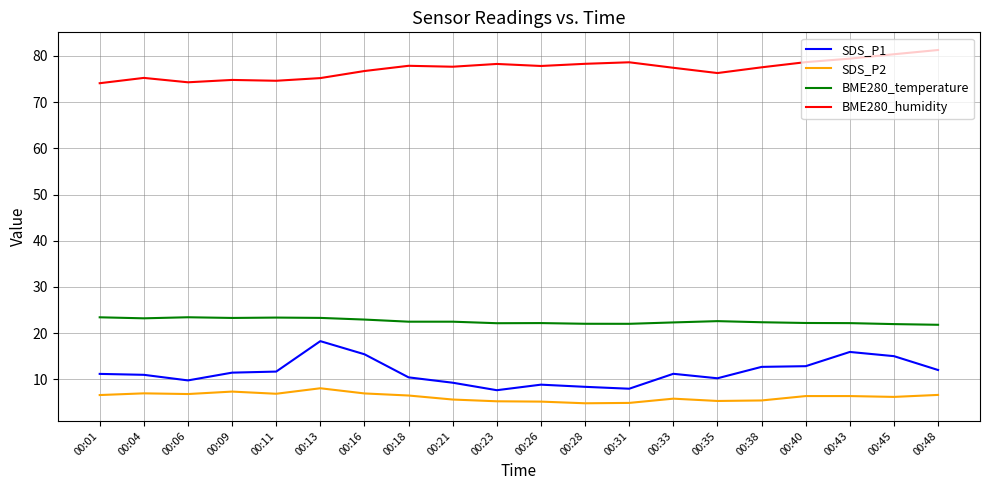

True or false: BME280_humidity and SDS_P2 intersect in this chart.

False